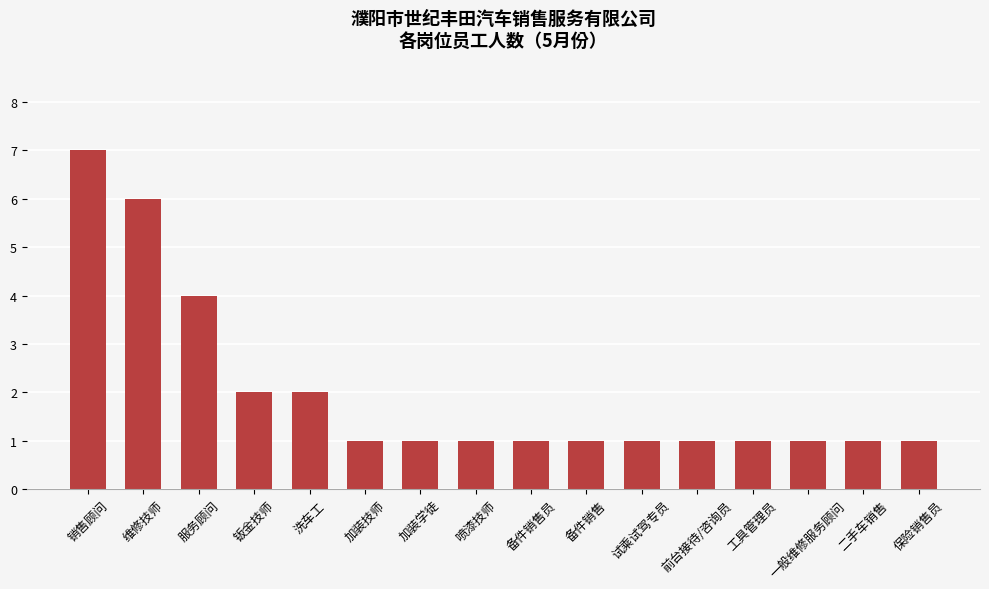

At which label is the value closest to 4?

服务顾问